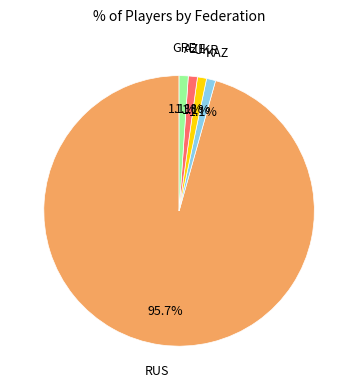

Is there a majority slice in this chart?

Yes